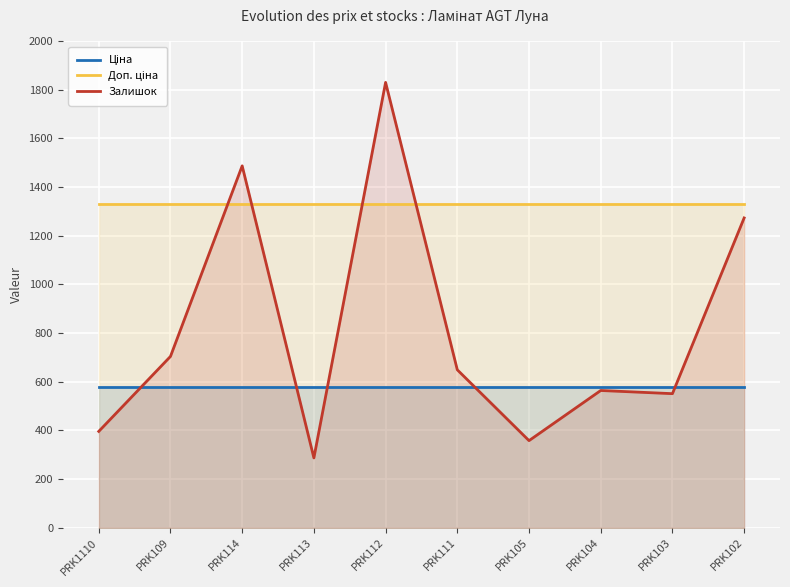

True or false: Ціна and Доп. ціна cross at least once.

False